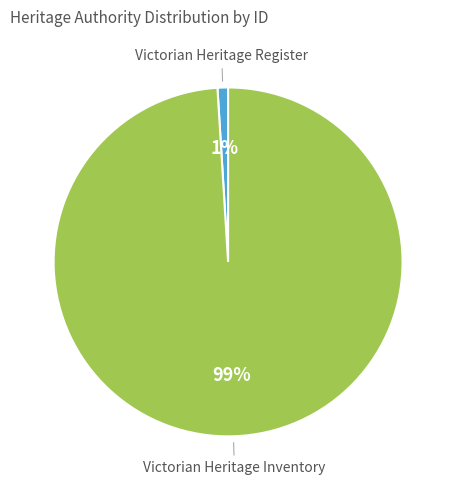

The Victorian Heritage Register slice represents 1% of the pie. True or false?

True